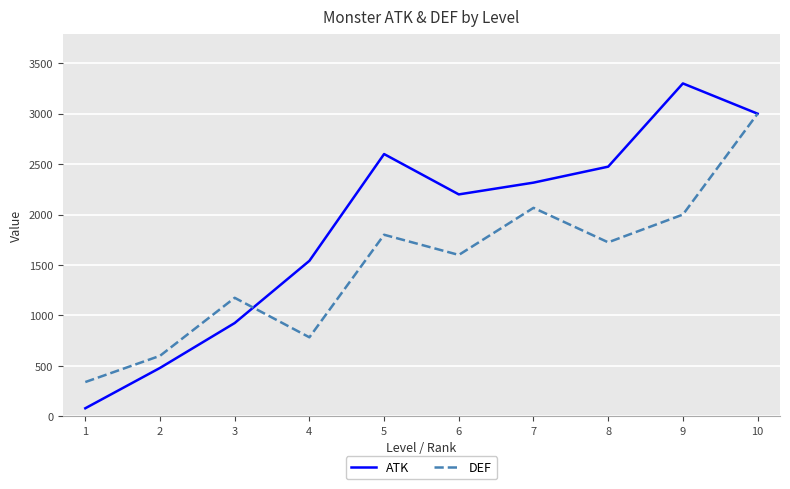

What is the lowest value of the ATK series?

80.0